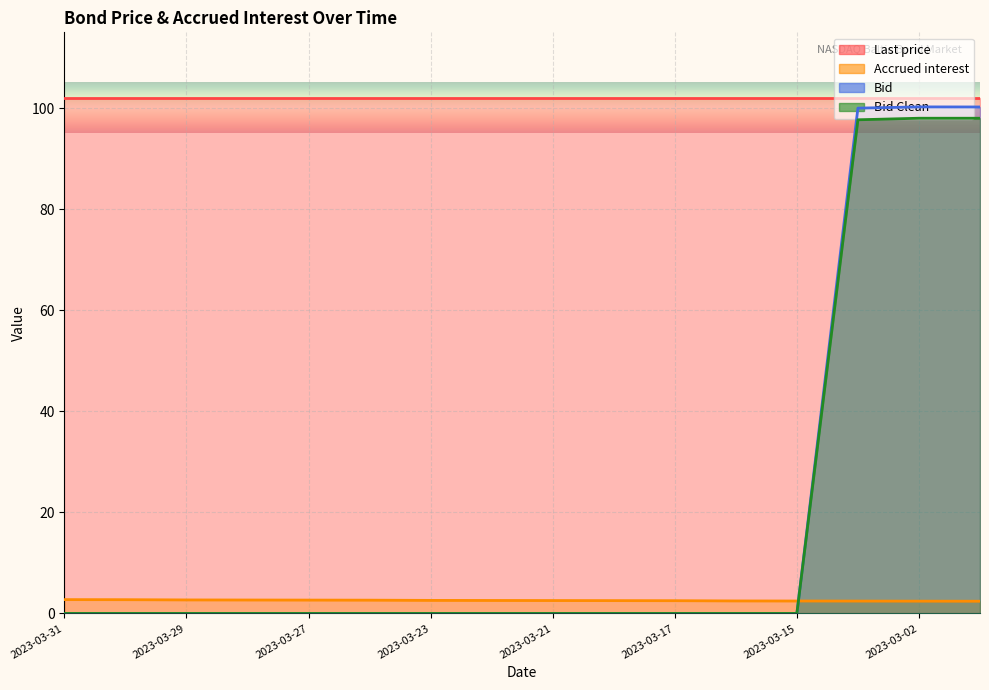

Which series has the largest range (max minus min)?

Bid